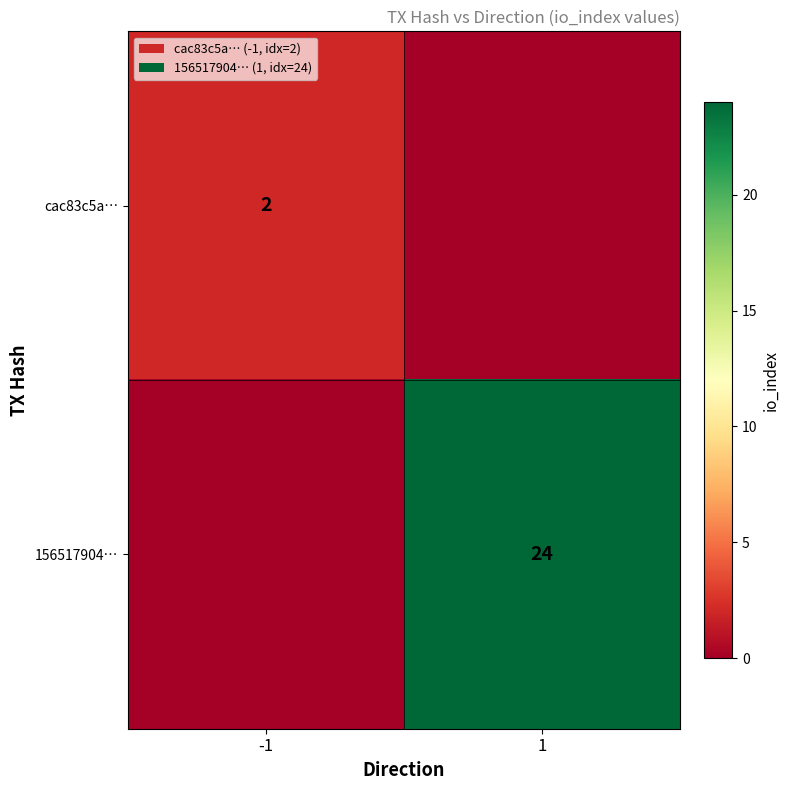

The cac83c5a… series shows 1 at -1. True or false?

False